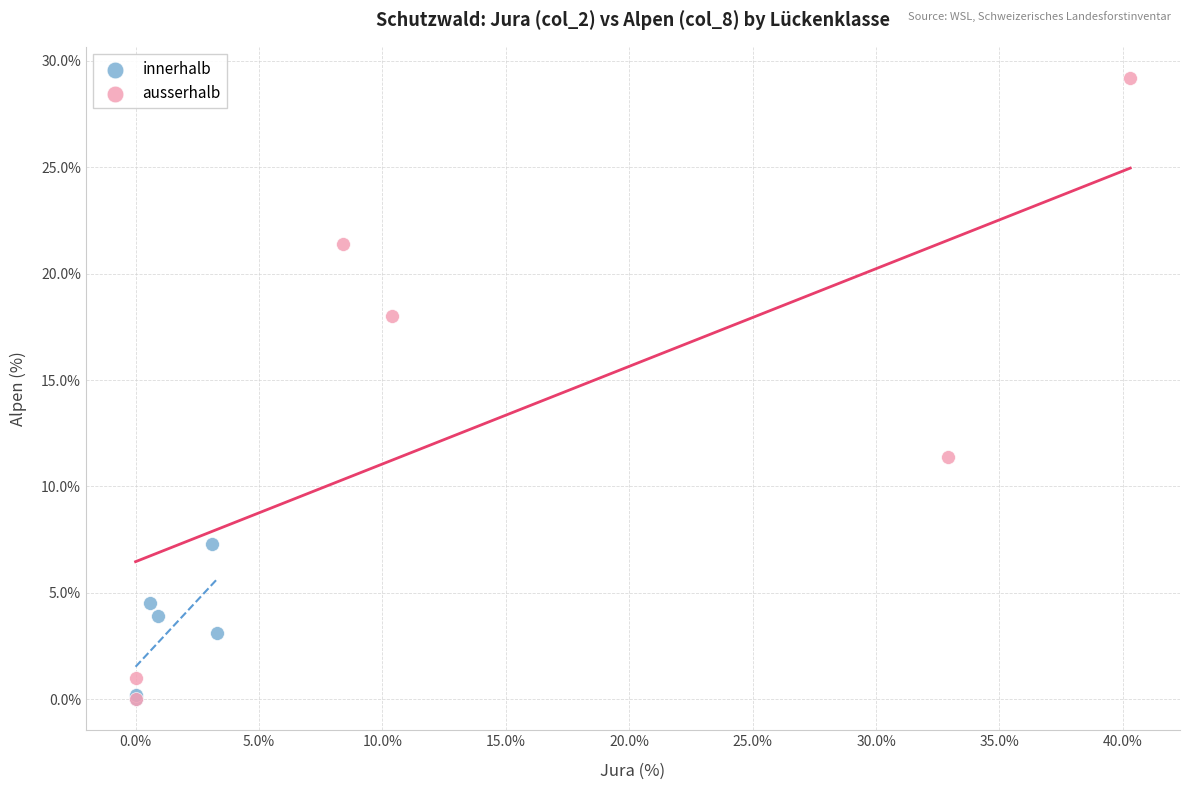

What are all the series names shown in the legend?

innerhalb, ausserhalb